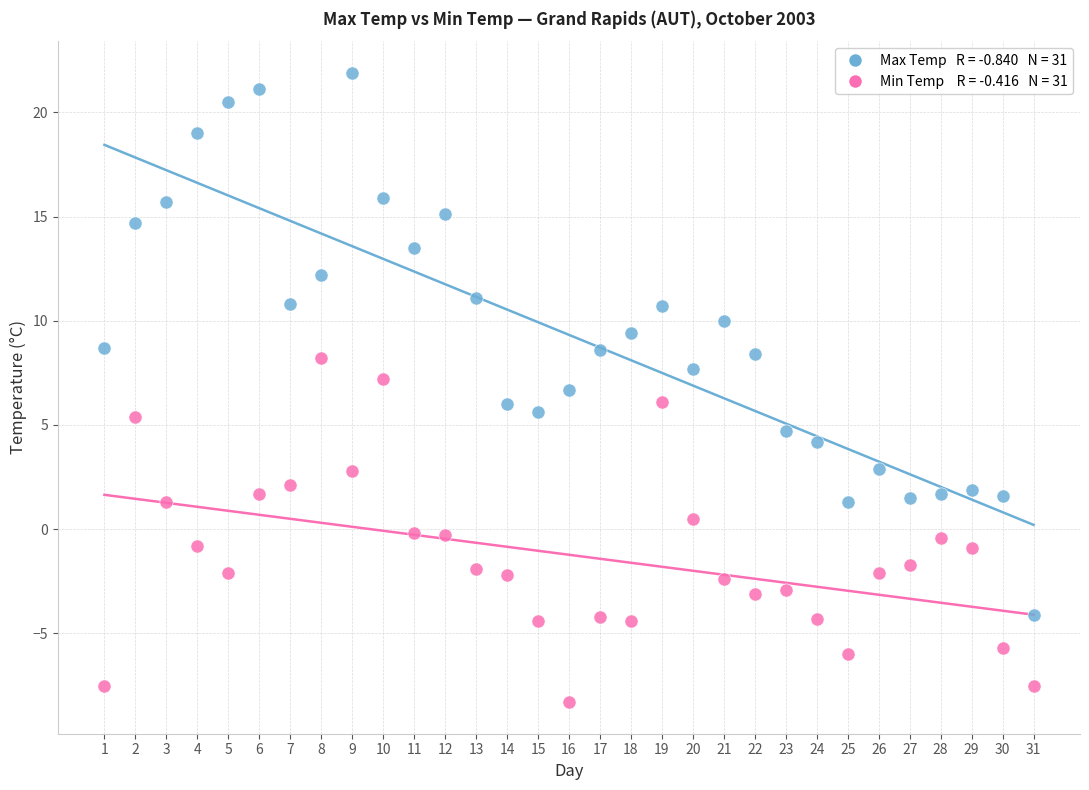

Across all data points, what is the range of Y values (max minus min)?

30.2